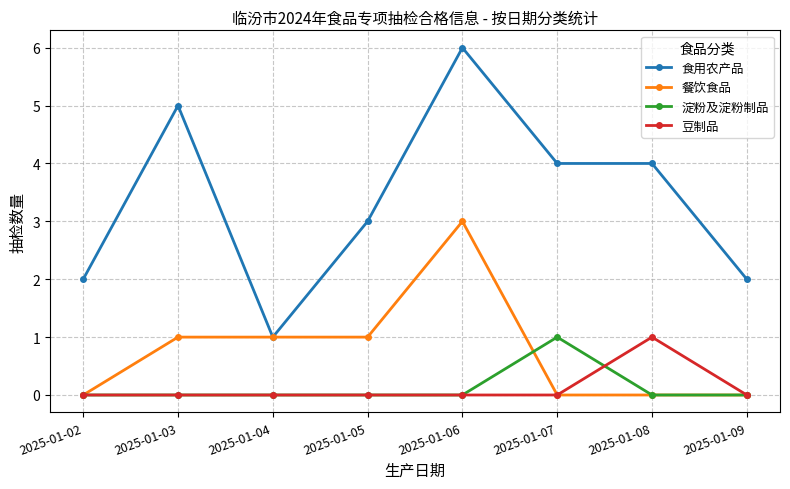

The 淀粉及淀粉制品 series shows -1 at 2025-01-05. True or false?

False